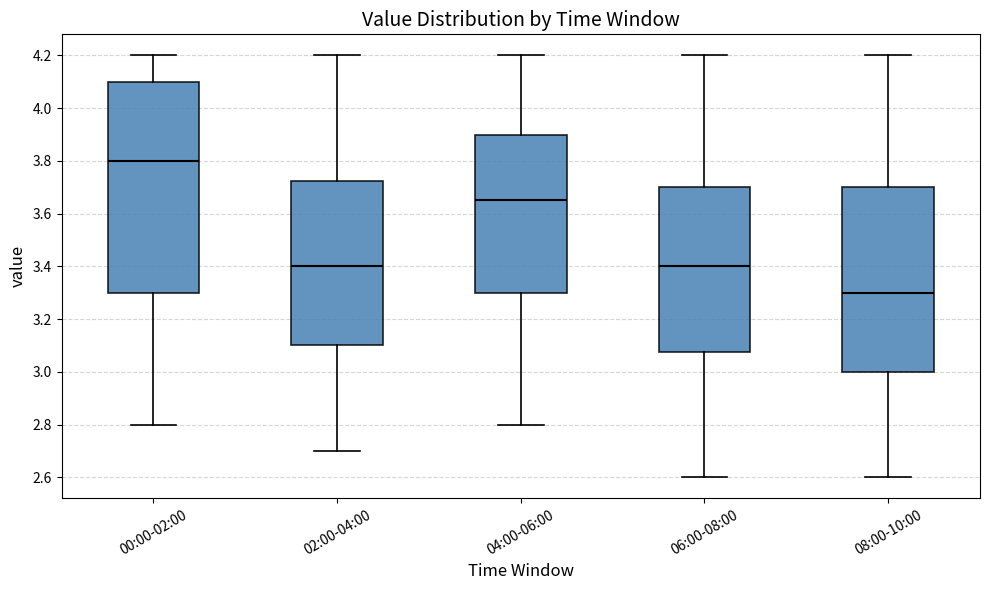

Which box has the highest median line?

00:00-02:00